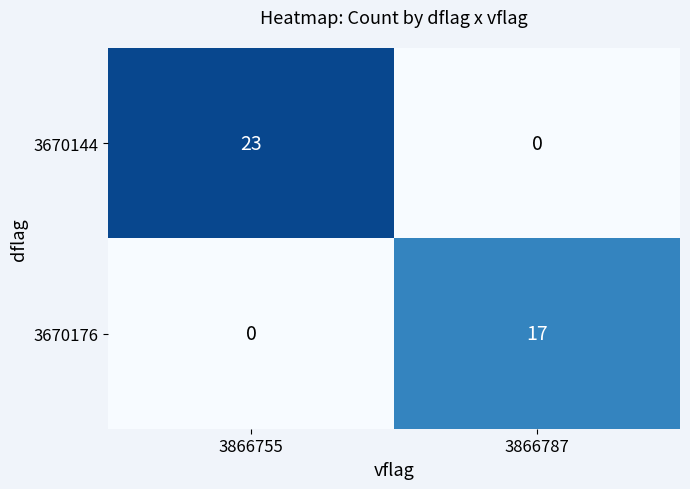

What is the total value across all series at 3866787?

17